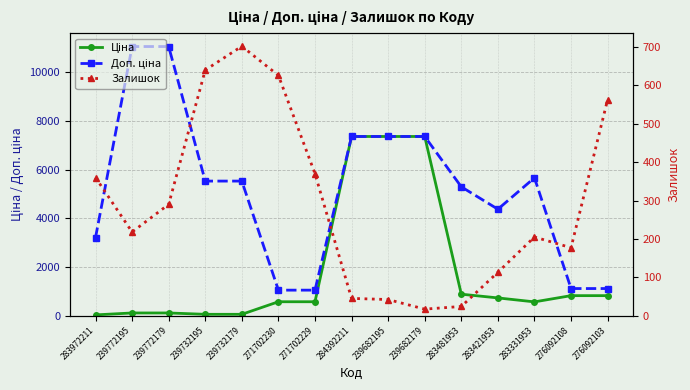

True or false: Доп. ціна has a value of 19615.5 at 239772195.

False